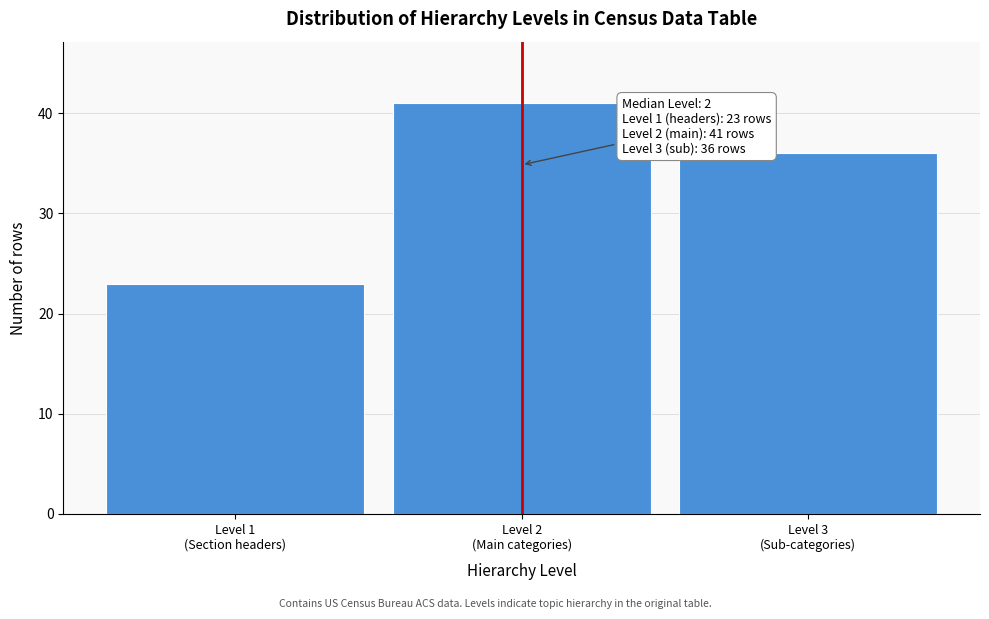

Reading left to right, transcribe all the data shown in this chart.

23	41	36